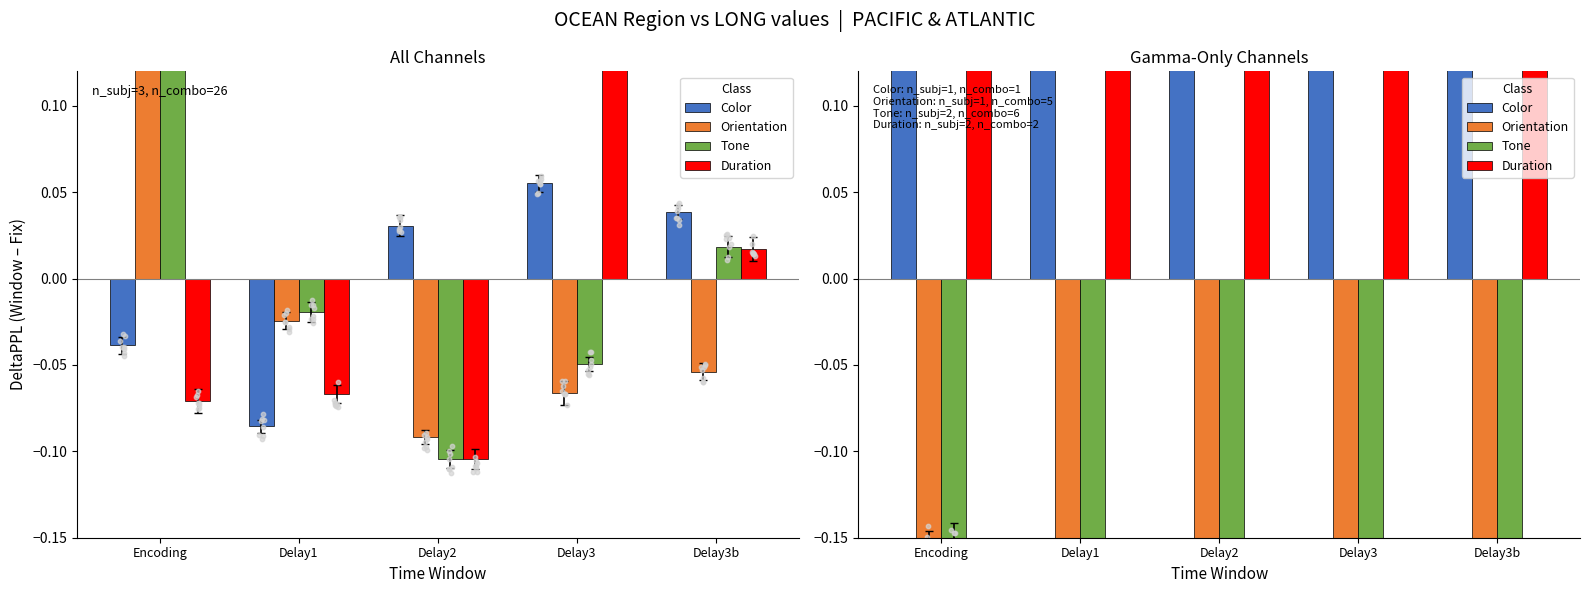

Which series contains the highest Y value?

Duration